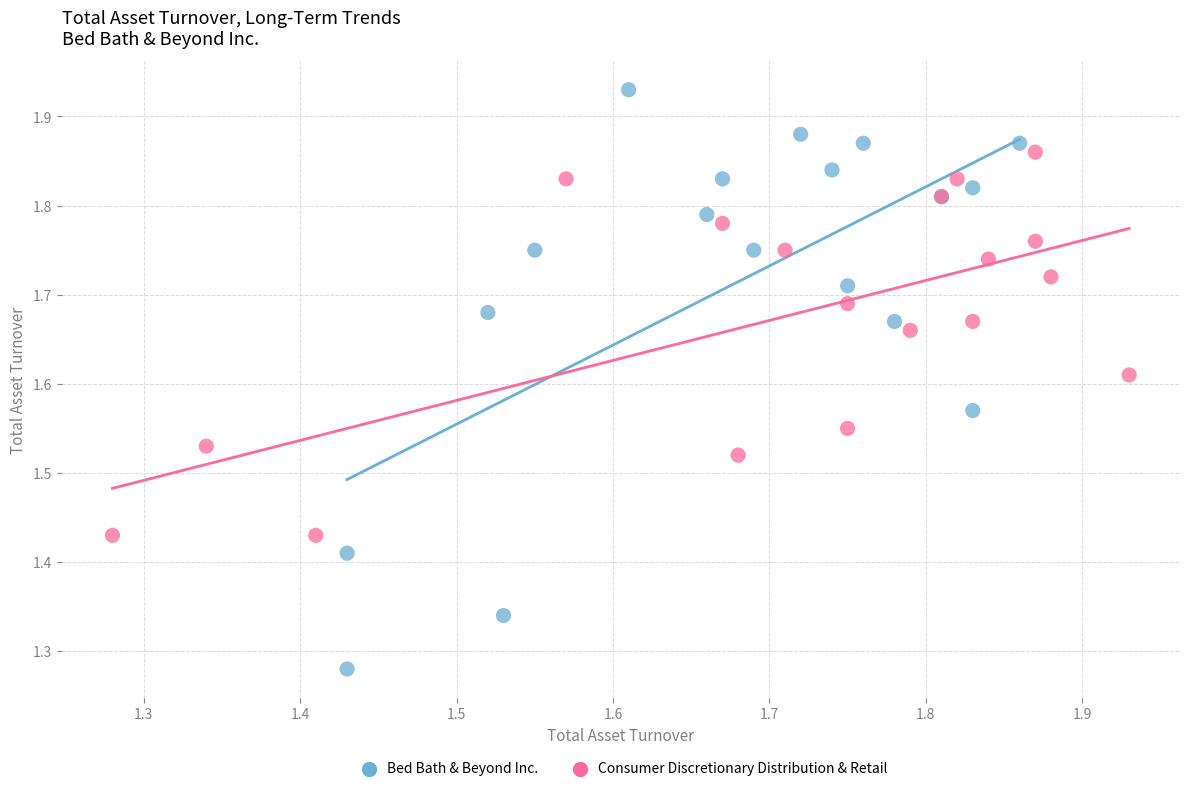

What are all the series names shown in the legend?

Bed Bath & Beyond Inc., Consumer Discretionary Distribution & Retail